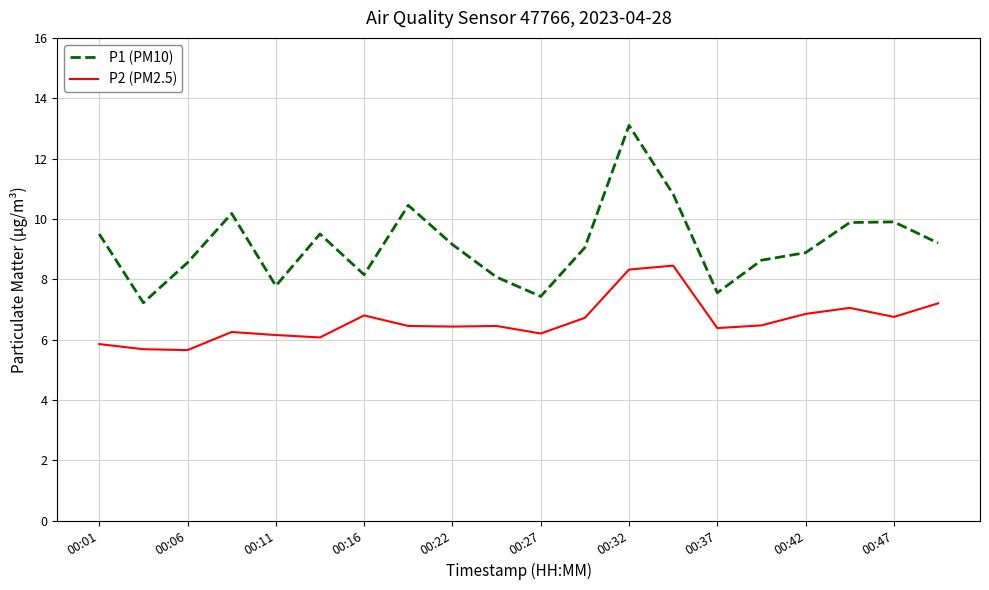

Which series has the largest total across all categories?

P1 (PM10)